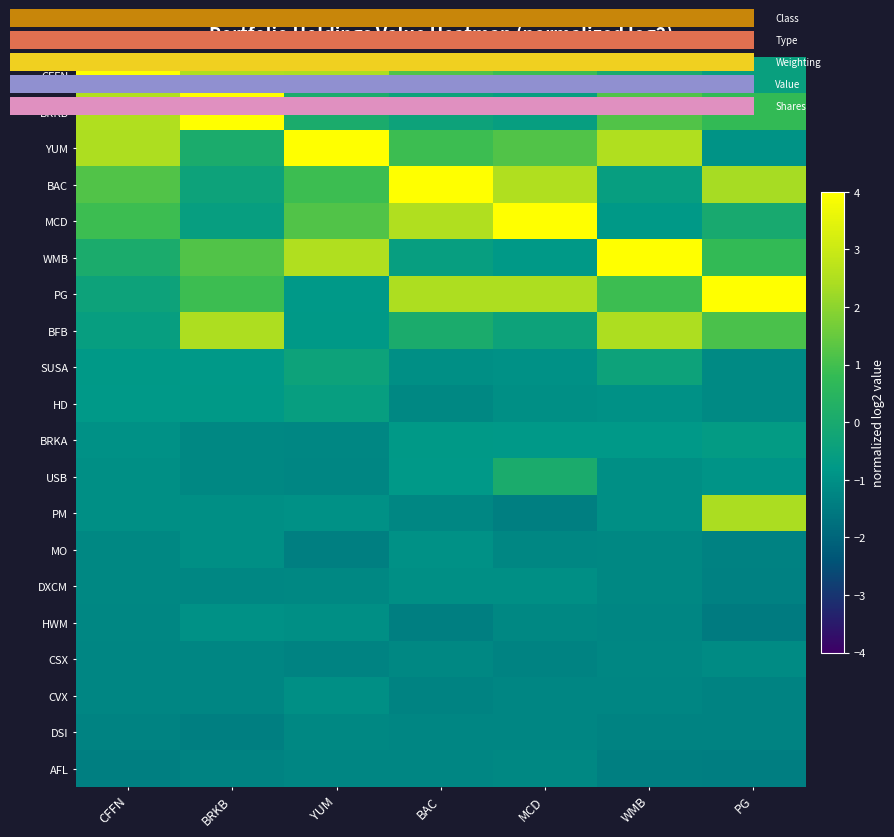

Between YUM and MCD, which is larger?

YUM